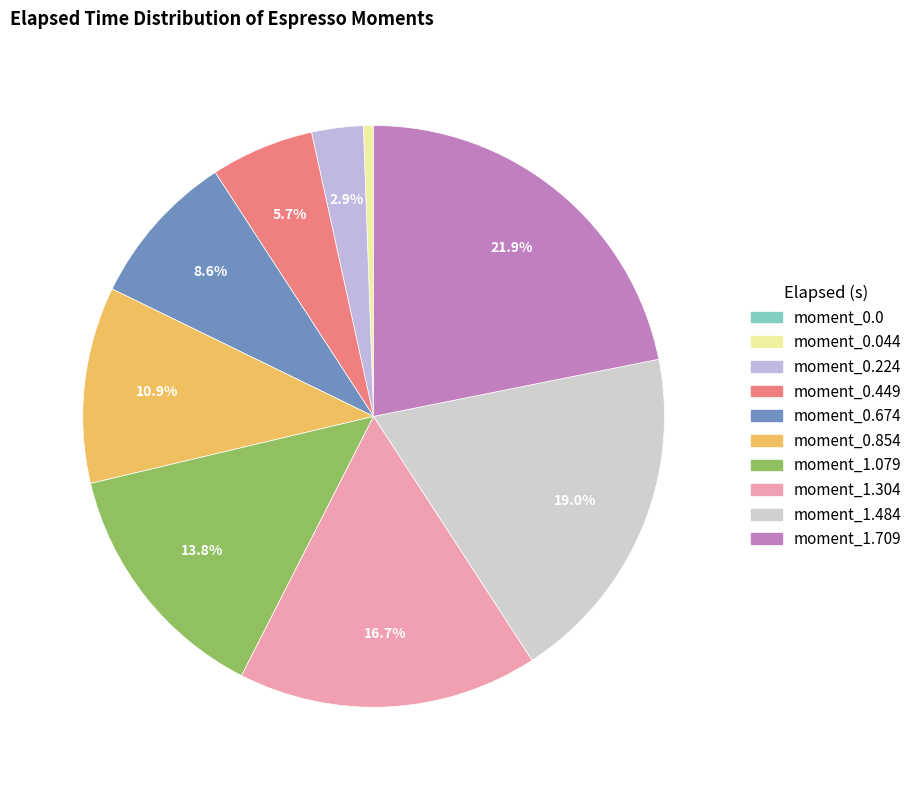

Count the number of slices in the pie.

10